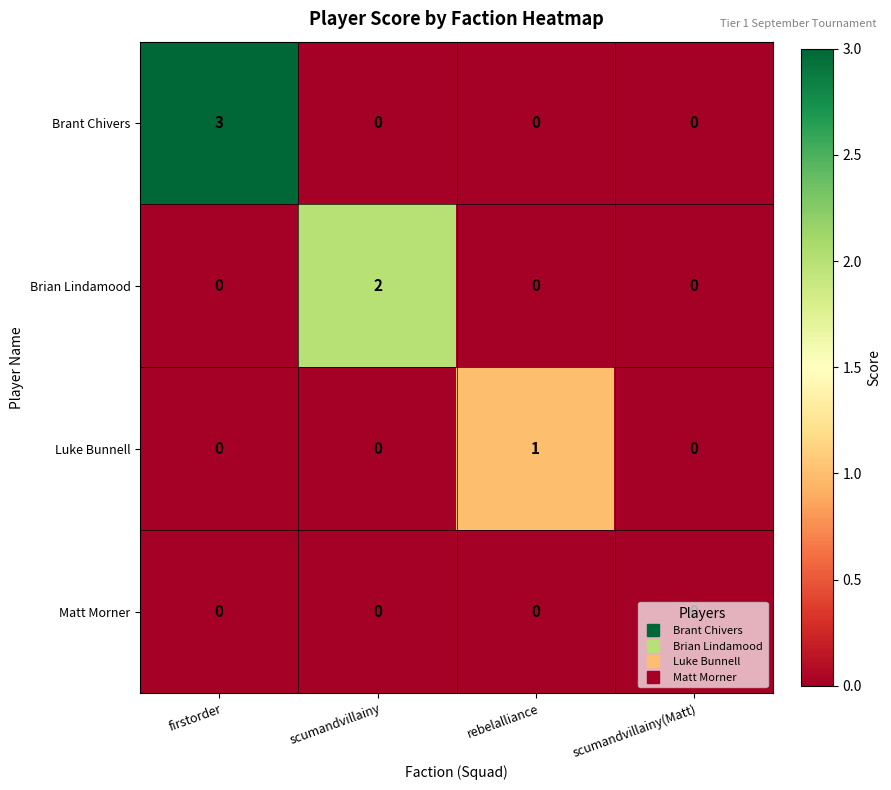

At which category is the sum across all series the highest?

firstorder